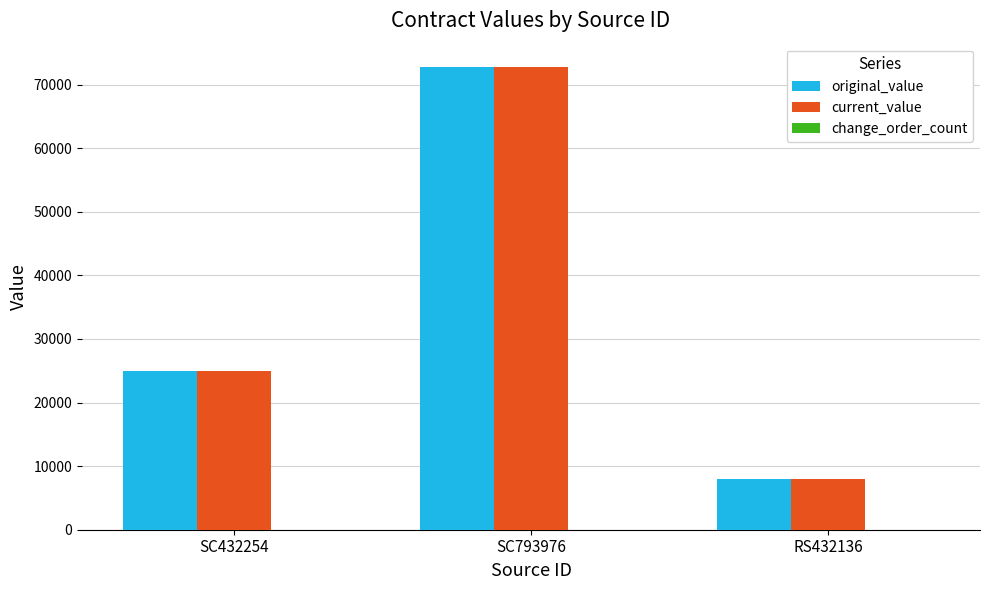

How many bars are there in each group?

2